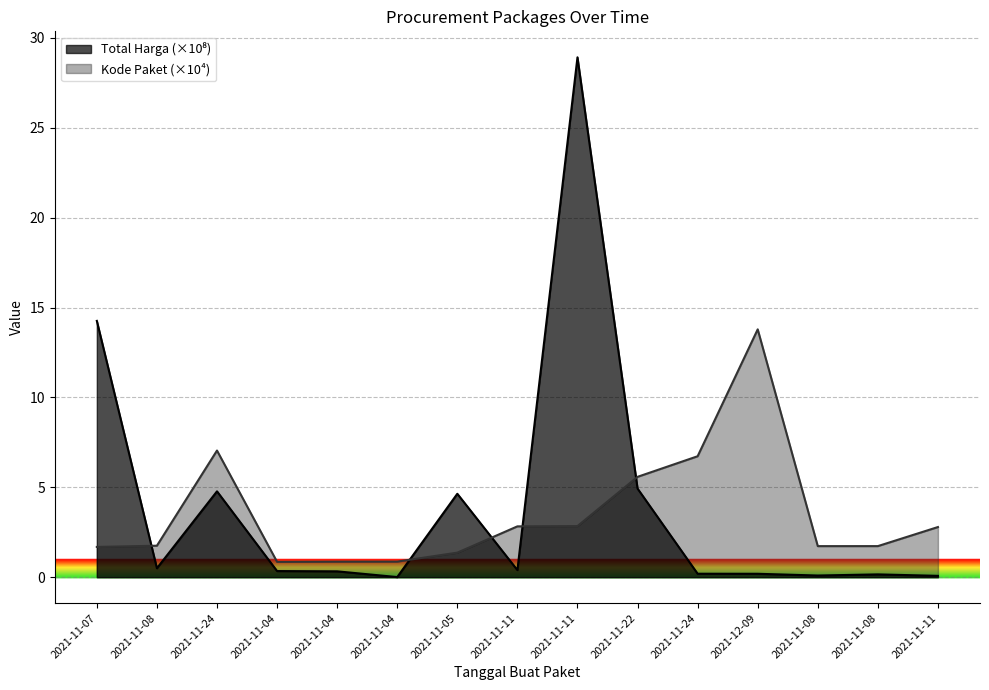

What is the approximate value of Kode Paket at 2021-11-11?

2.8